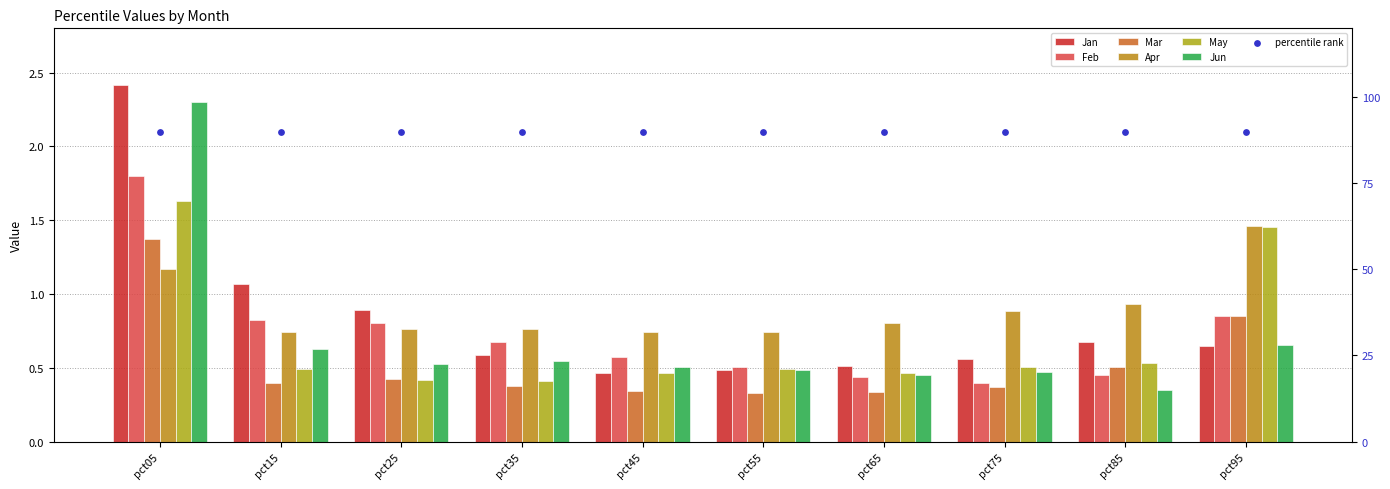

At how many categories does at least one series exceed 1?

3